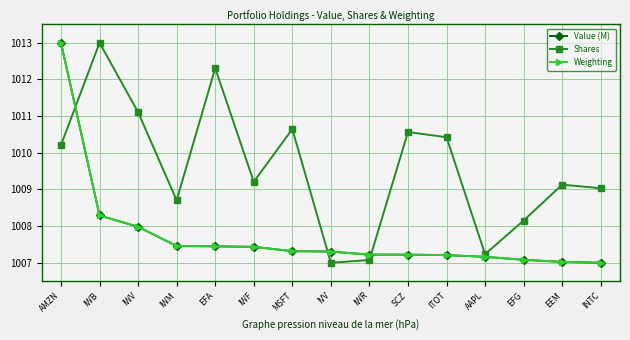

What is the difference between the Shares values at INTC and EFA?

3.3